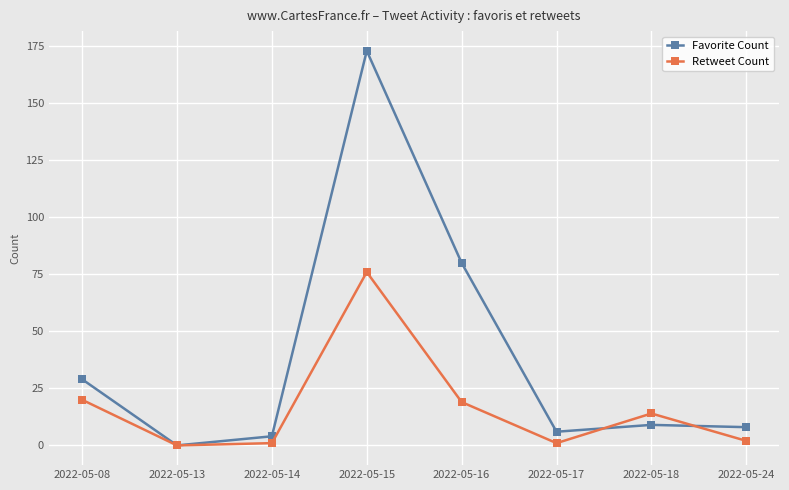

How many series are shown in this chart?

2